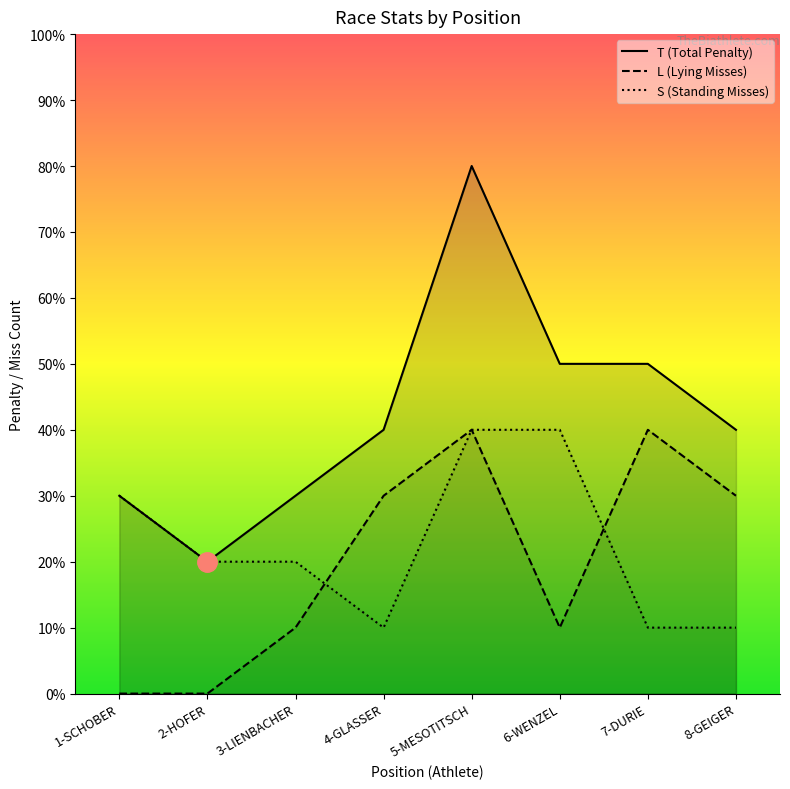

At which label does L (Lying Misses) reach its minimum?

1-SCHOBER